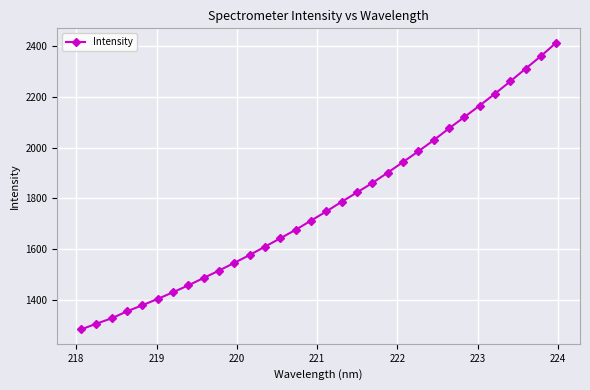

What is the smallest value displayed?

1282.7